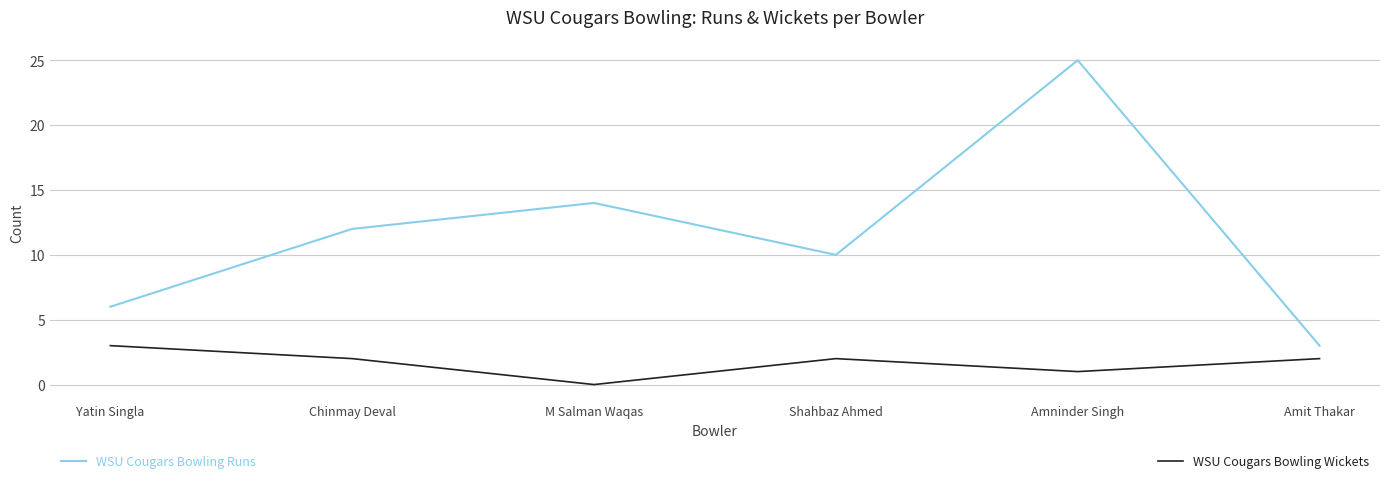

What is the difference between the highest and lowest values at Chinmay Deval?

10